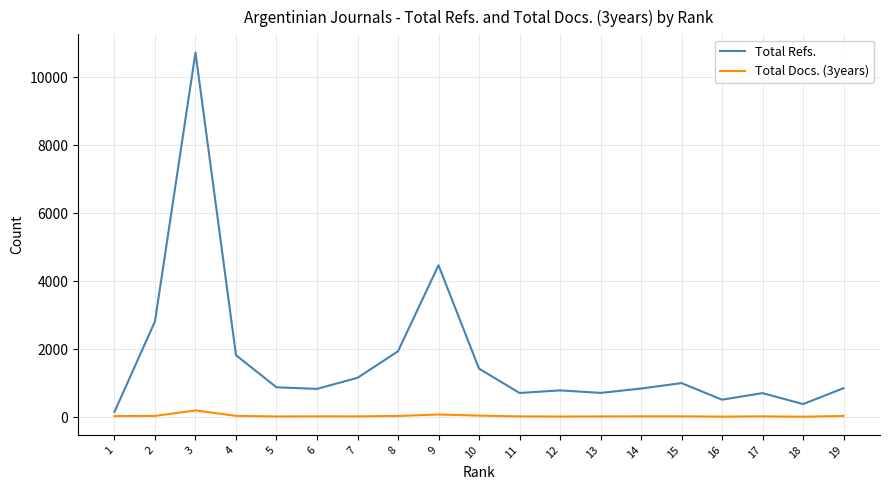

The value of Total Refs. at 12 is 784. True or false?

True